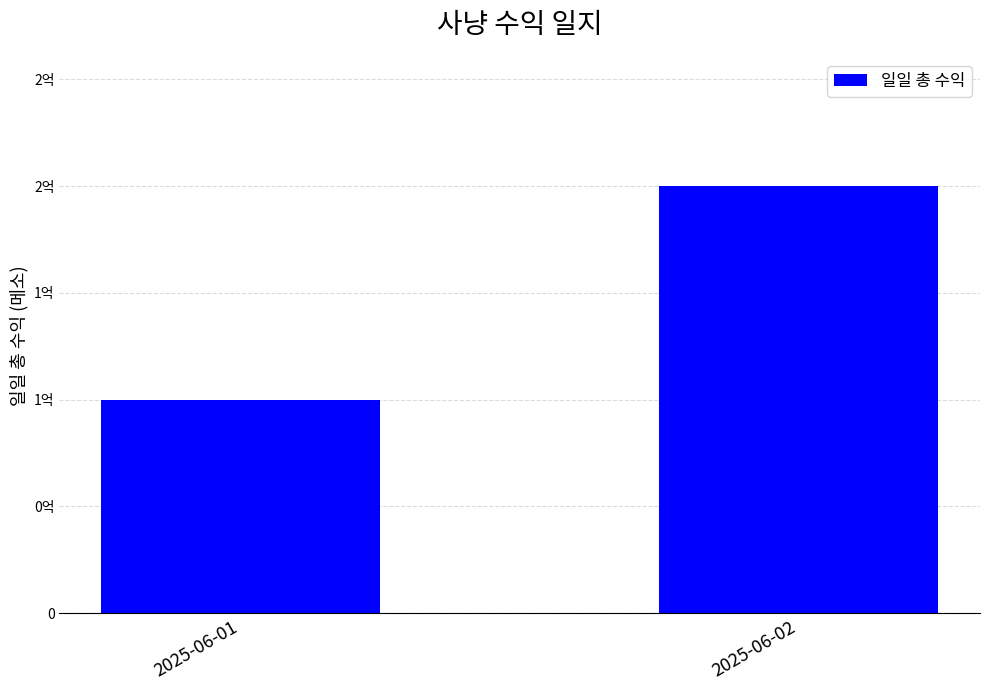

List the labels in order of value, largest first.

2025-06-02, 2025-06-01